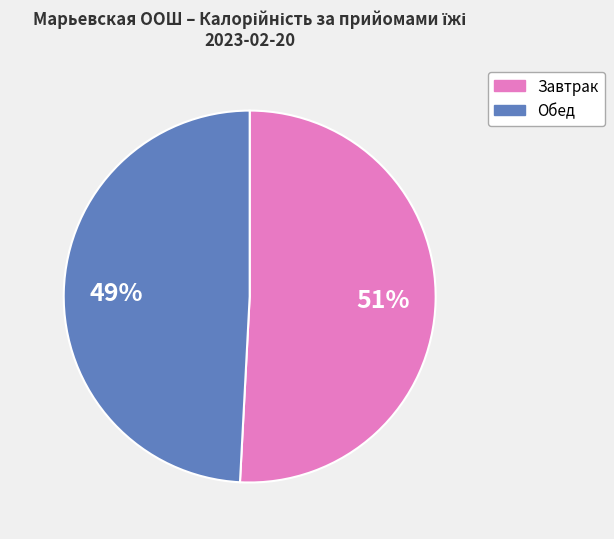

Which category has the smallest portion of the pie?

Обед